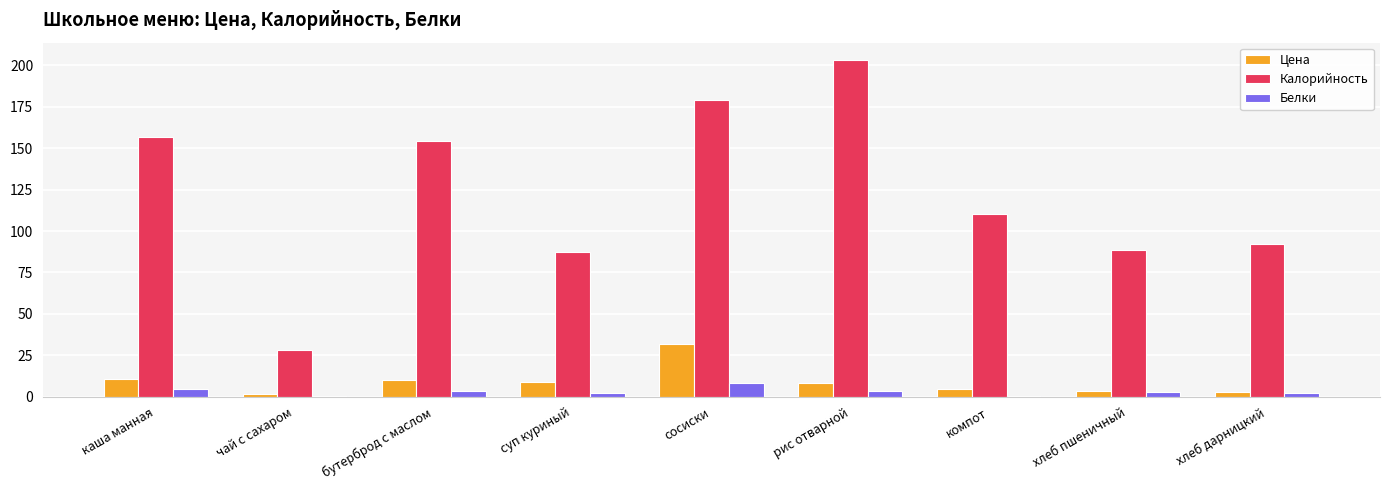

The Цена series shows 3.2 at хлеб пшеничный. True or false?

True